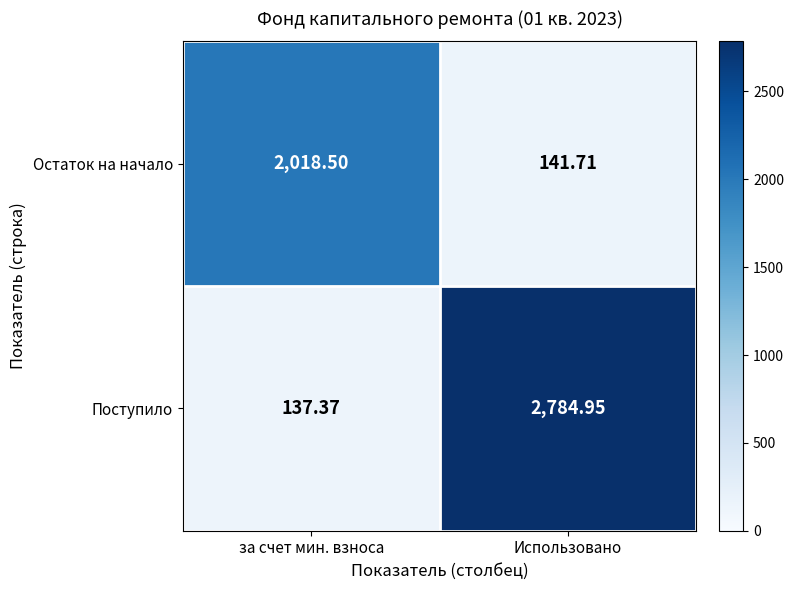

At which category is the sum across all series the highest?

Использовано